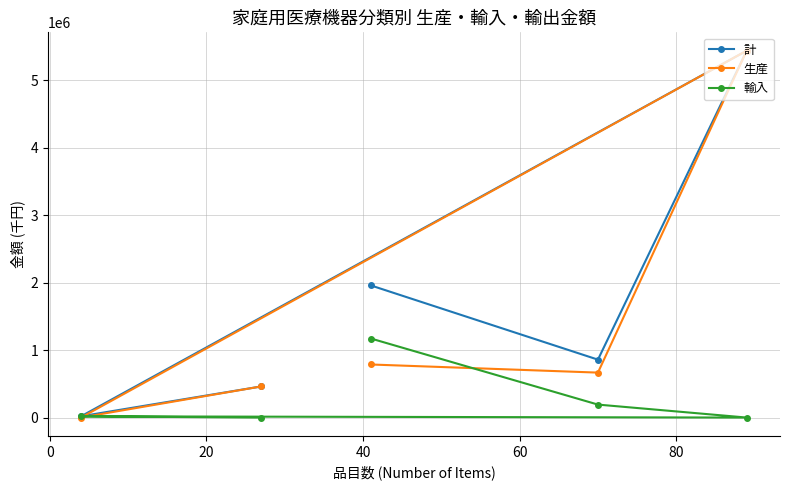

Which series has the largest total across all categories?

計